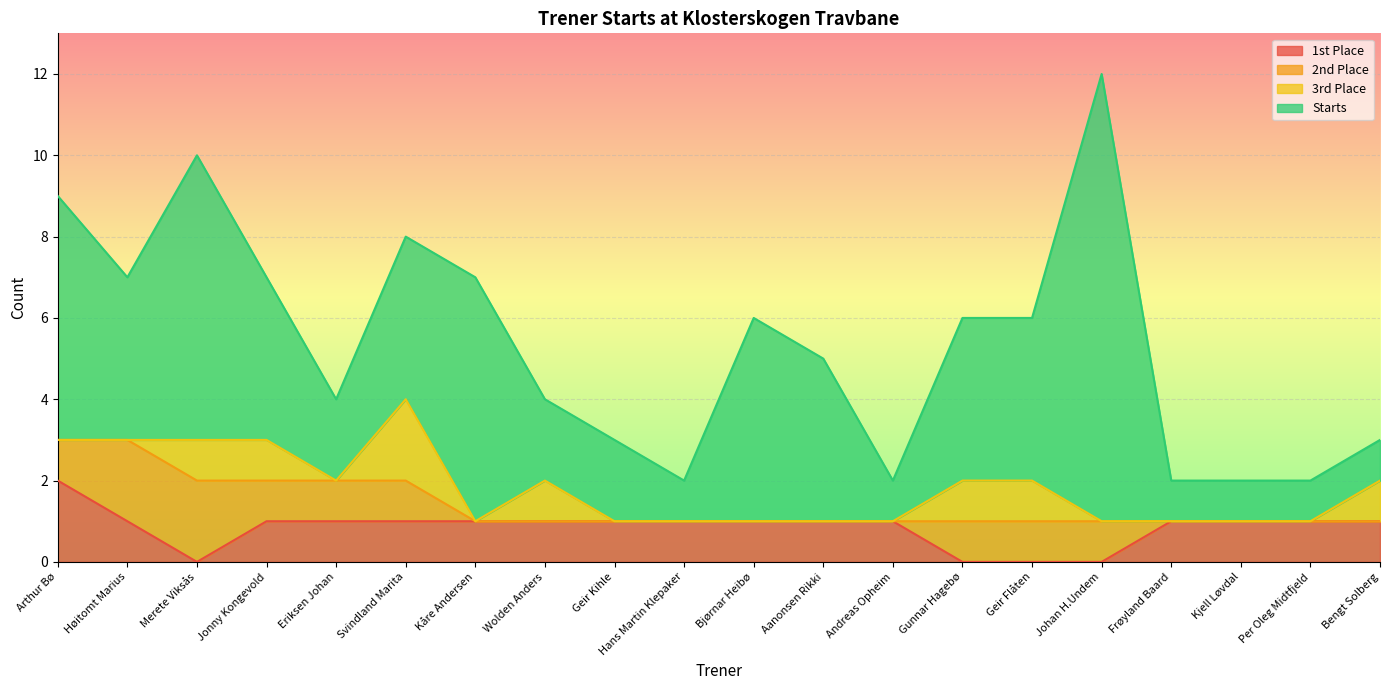

List the labels in order of Starts value, smallest first.

Hans Martin Klepaker, Andreas Opheim, Frøyland Baard, Kjell Løvdal, Per Oleg Midtfjeld, Bengt Solberg, Eriksen Johan, Wolden Anders, Geir Kihle, Høitomt Marius, Jonny Kongevold, Svindland Marita, Aanonsen Rikki, Gunnar Hagebø, Geir Flåten, Bjørnar Heibø, Arthur Bø, Kåre Andersen, Merete Viksås, Johan H.Undem